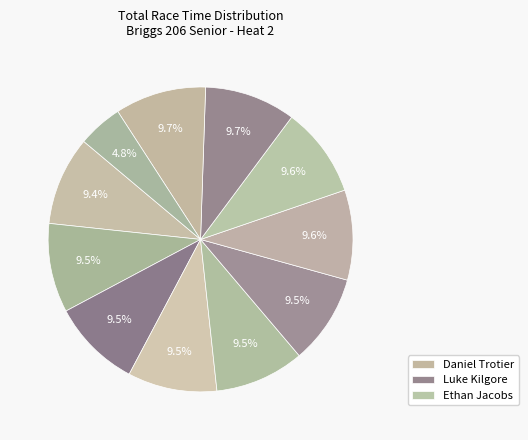

Which category has the biggest portion of the pie?

Daniel Trotier